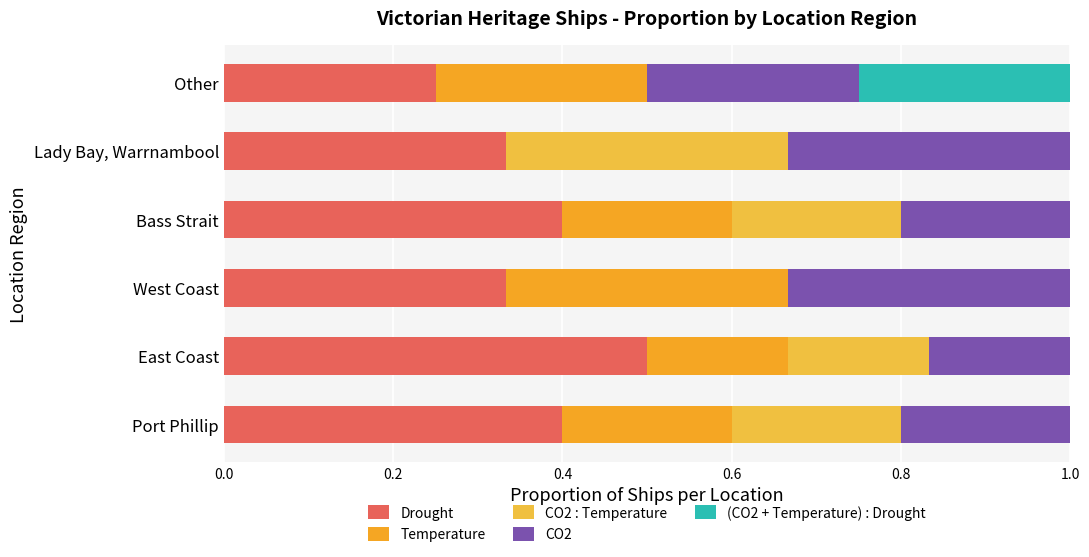

What are all the series names shown in the legend?

Drought, Temperature, CO2 : Temperature, CO2, (CO2 + Temperature) : Drought